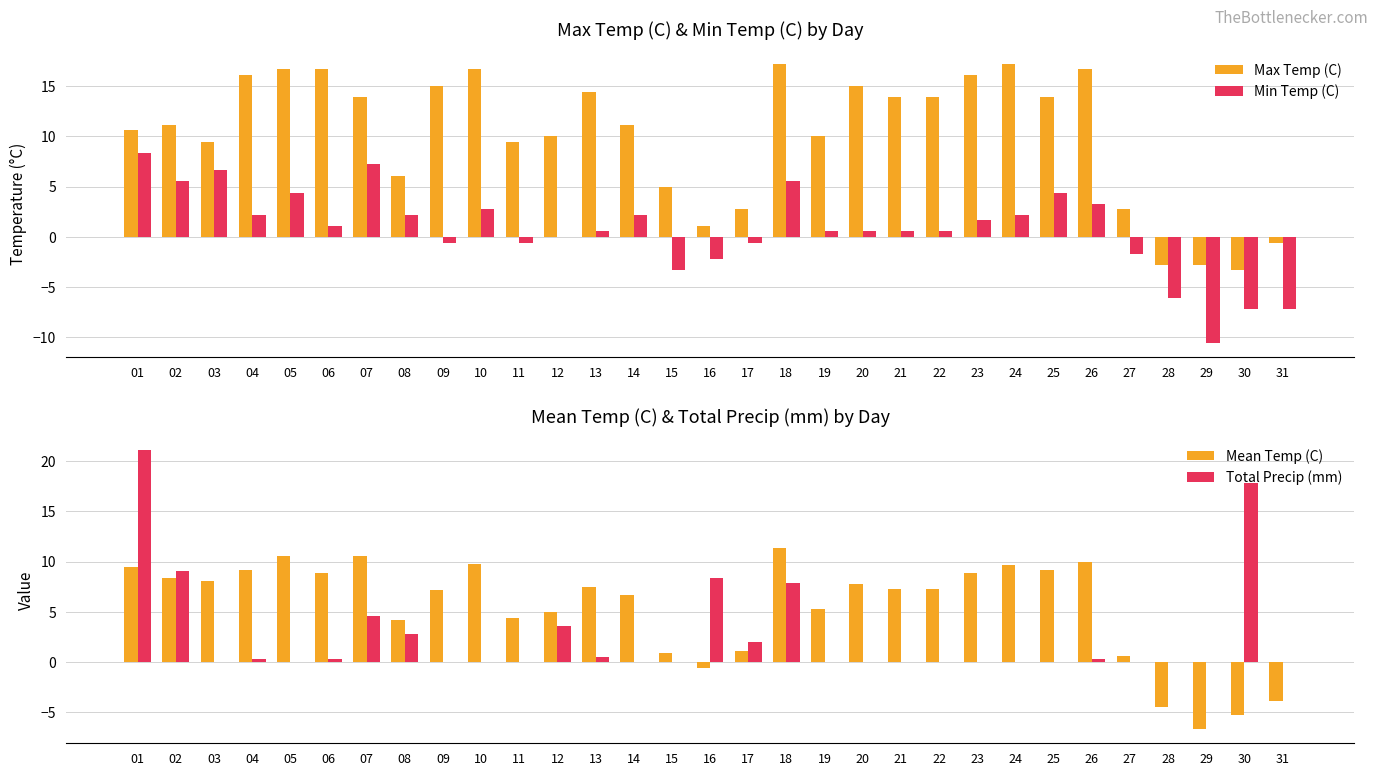

How many series are shown in this chart?

4